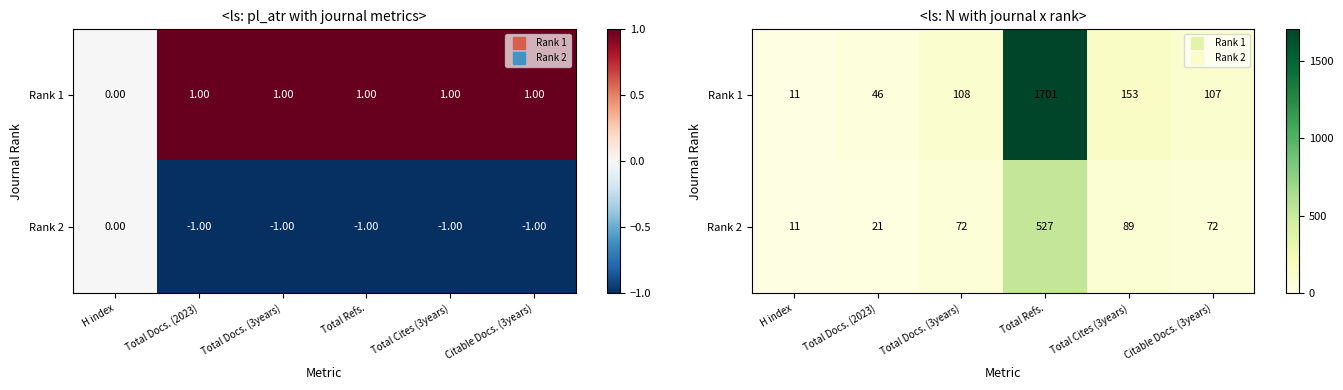

True or false: Rank 1 has a value of 88 at Total Cites (3years).

False